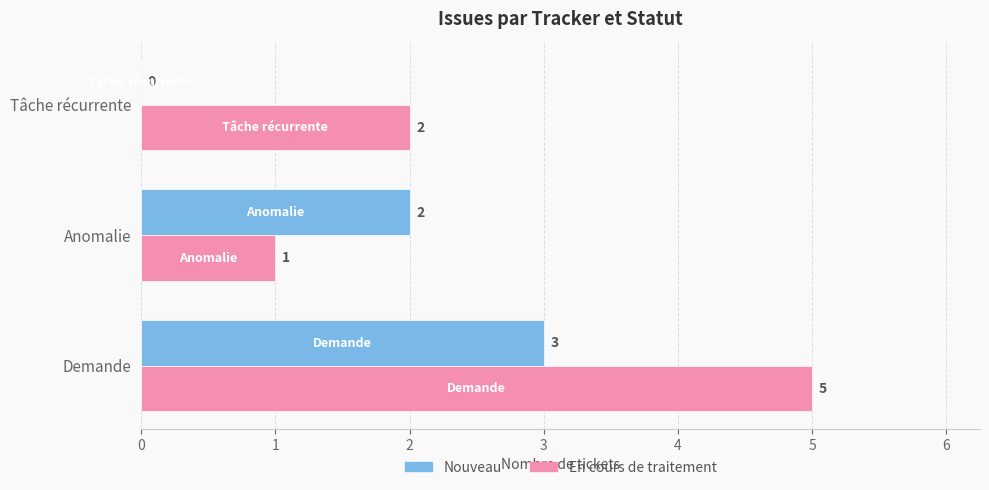

What are all the series names shown in the legend?

Nouveau, En cours de traitement